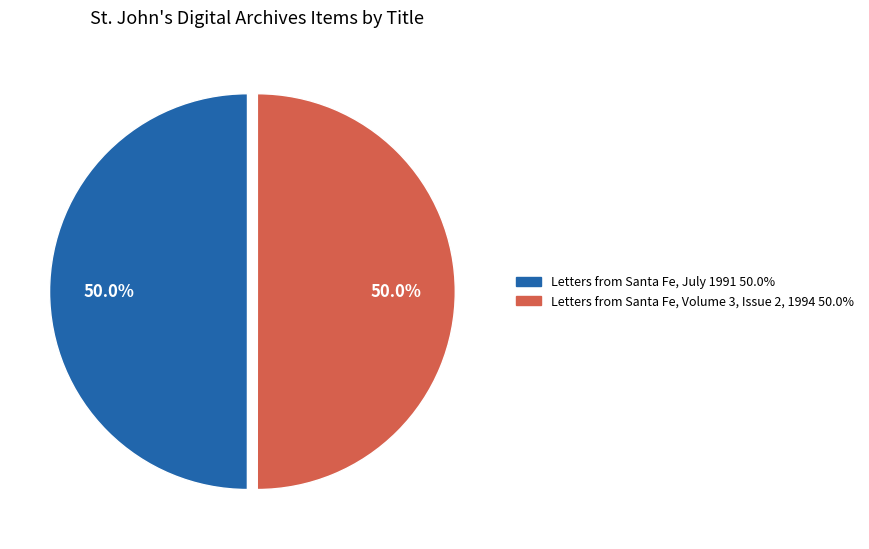

Is it true that Letters from Santa Fe, Volume 3, Issue 2, 1994 is 64% of the pie?

False